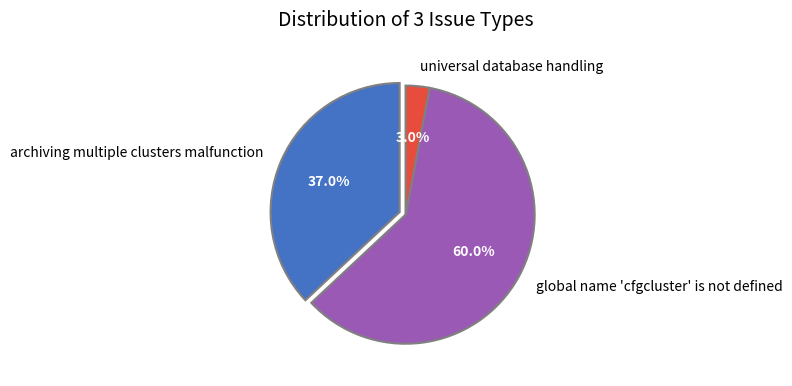

Is there a majority slice in this chart?

Yes